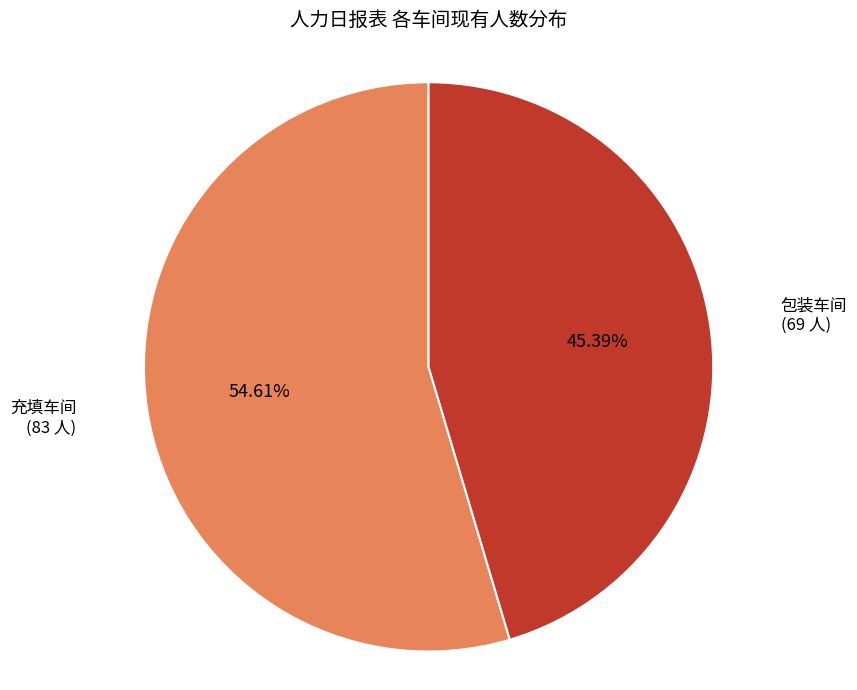

What percentage is the 包装车间 slice, to the nearest percent?

45%